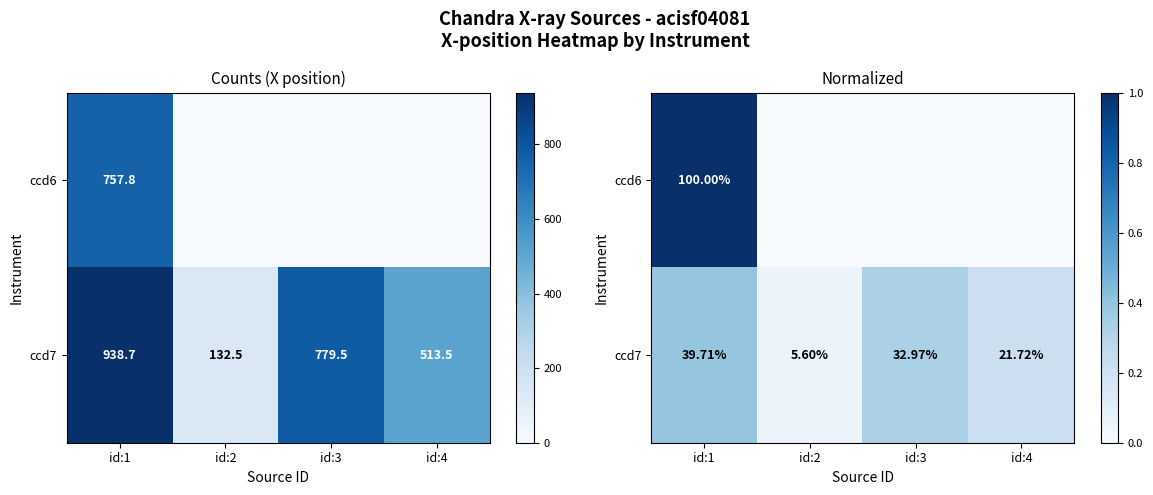

Which category has the highest value across all series?

id:1